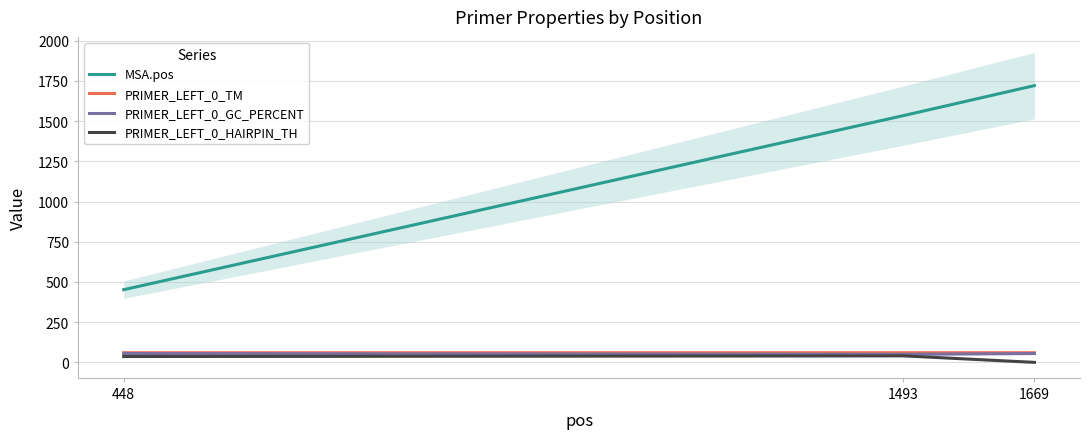

What value does the PRIMER_LEFT_0_TM series have at 448?

60.0